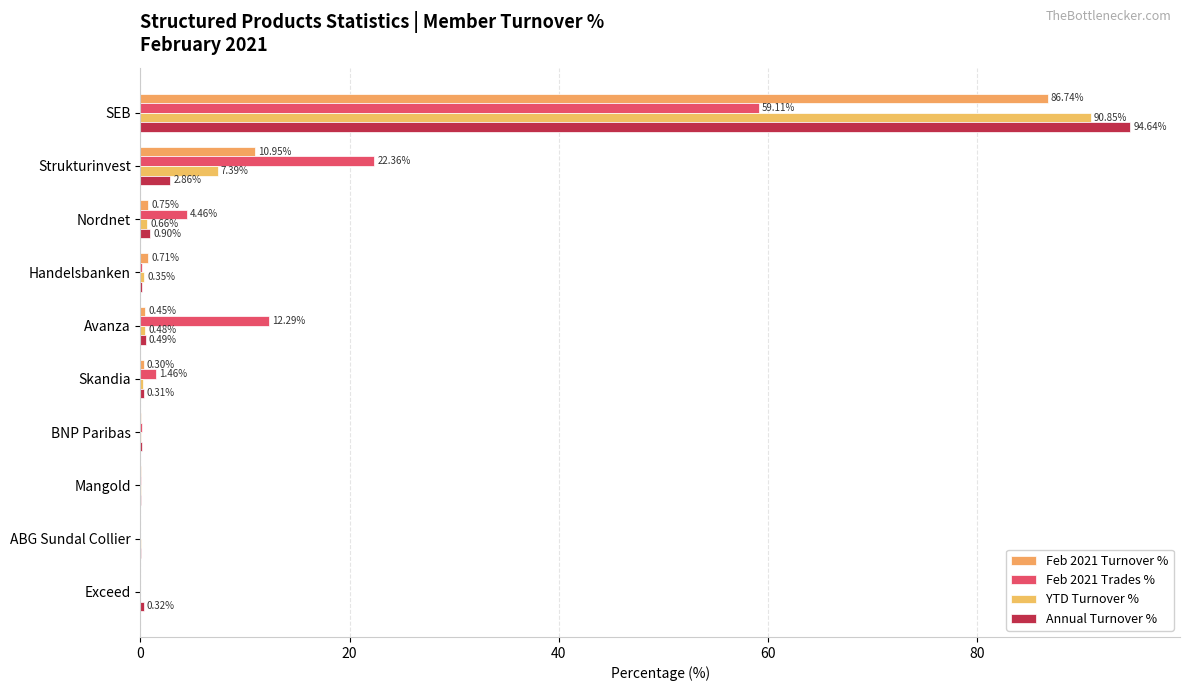

How many series are shown in this chart?

4